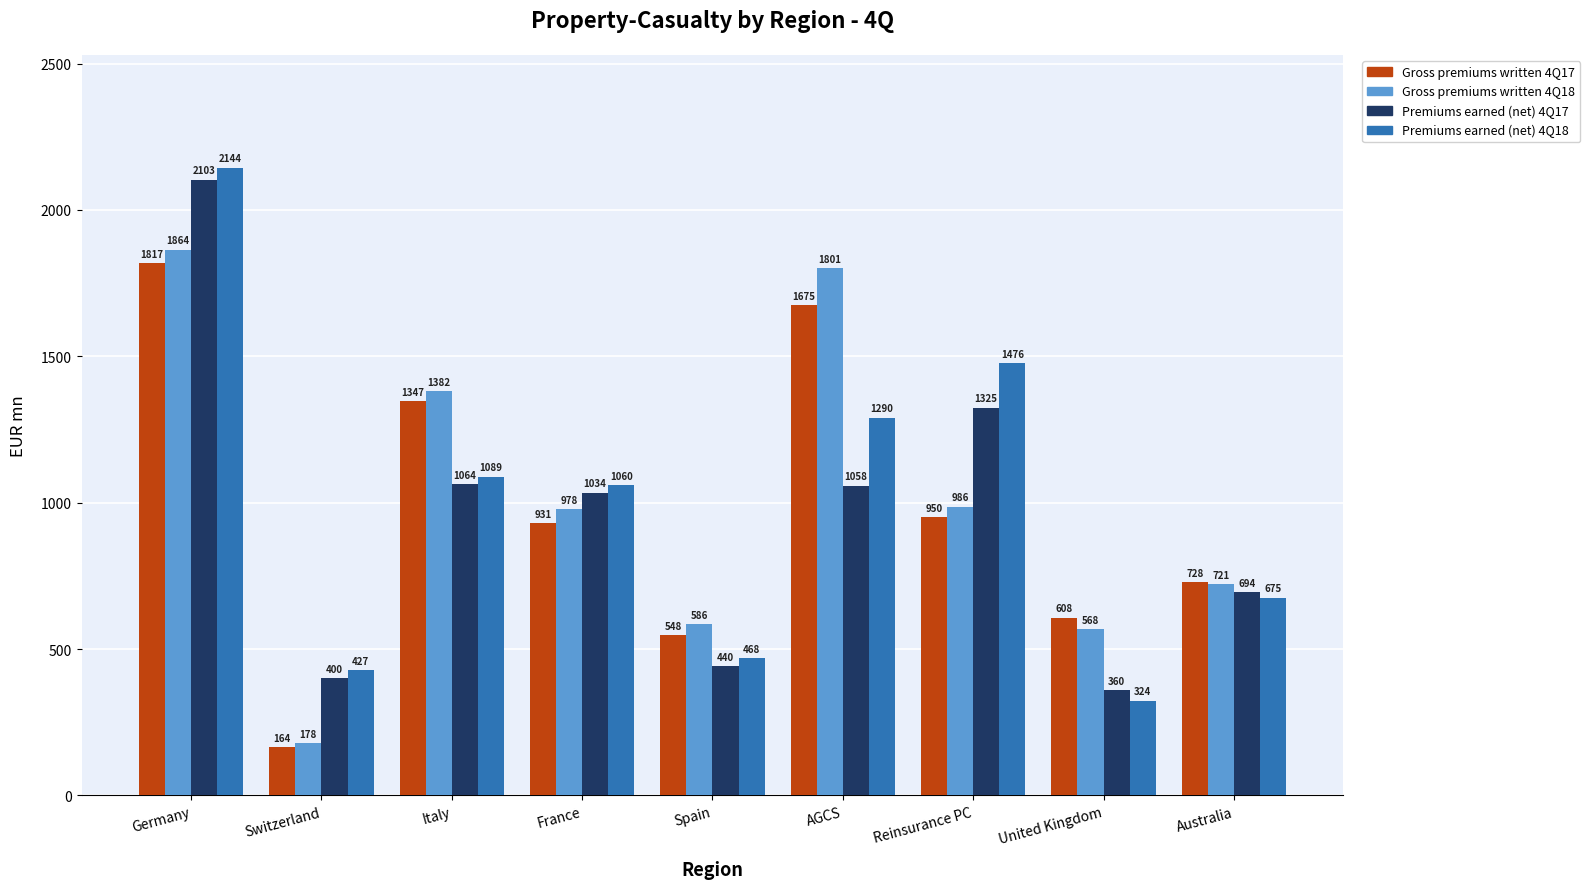

Between Switzerland and Australia, which series saw the biggest shift?

Gross premiums written 4Q17